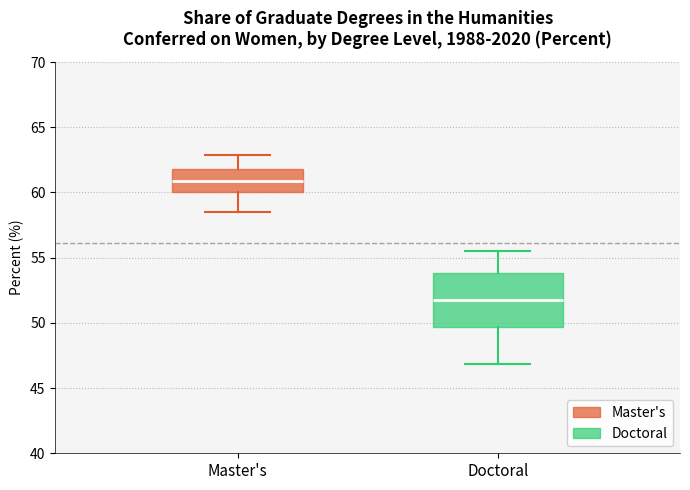

Reading left to right, read every box against the y-axis: the position of its median line, the range the box covers, and the ends of its whiskers. The values are not printed on the chart, so give them approximately, as read against the axis.

Master's: median 61.0, box 60.0 to 62.0, whiskers 58.5 to 63.0
Doctoral: median 52.0, box 49.5 to 54.0, whiskers 47.0 to 55.5